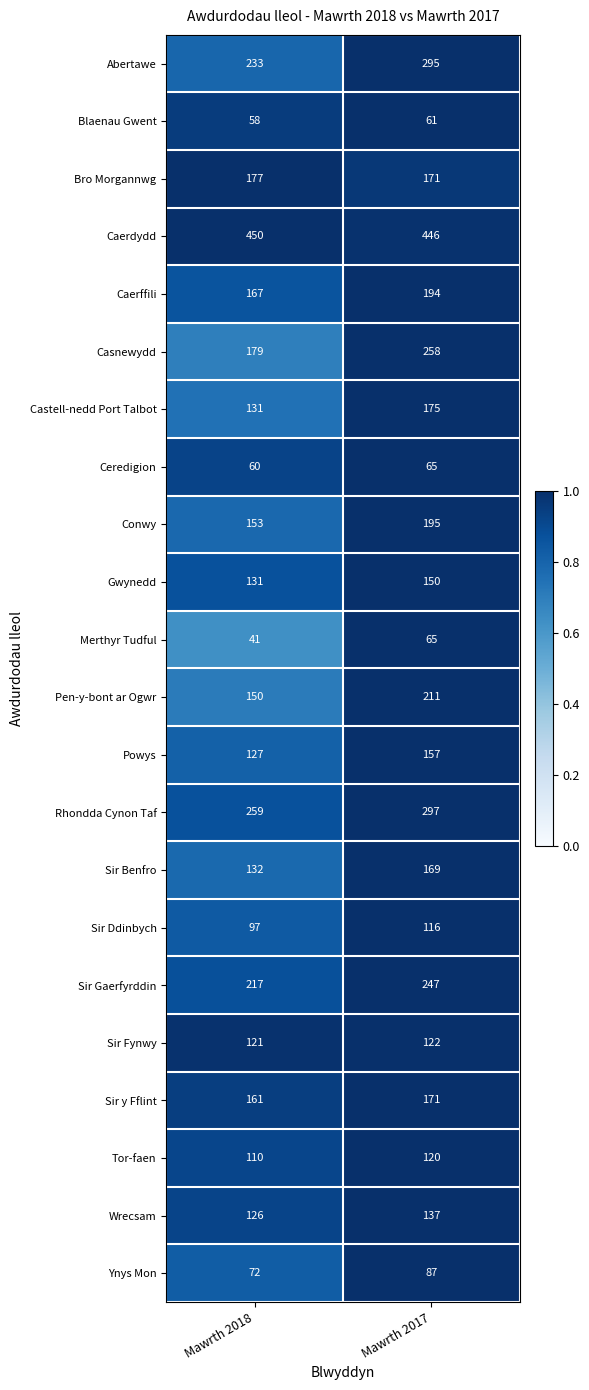

What is the highest value of the Sir Ddinbych series?

116